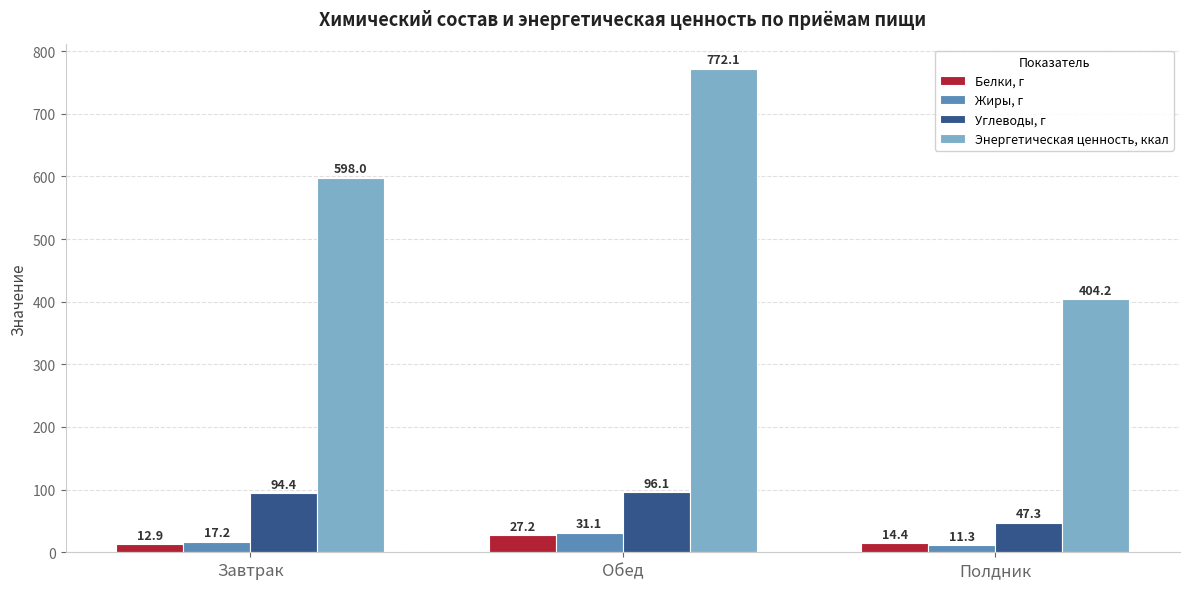

At how many categories does at least one series exceed 725?

1